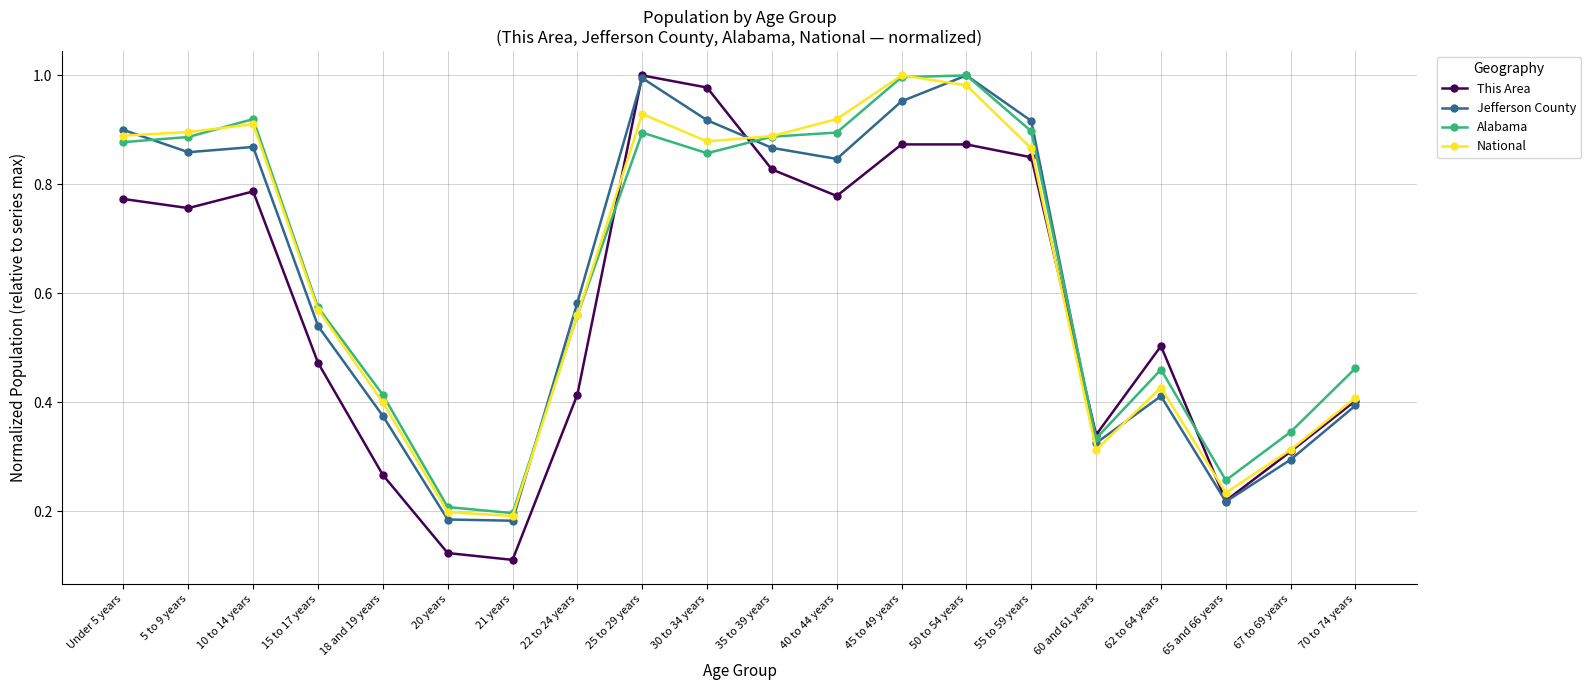

What position from the right is 18 and 19 years?

16